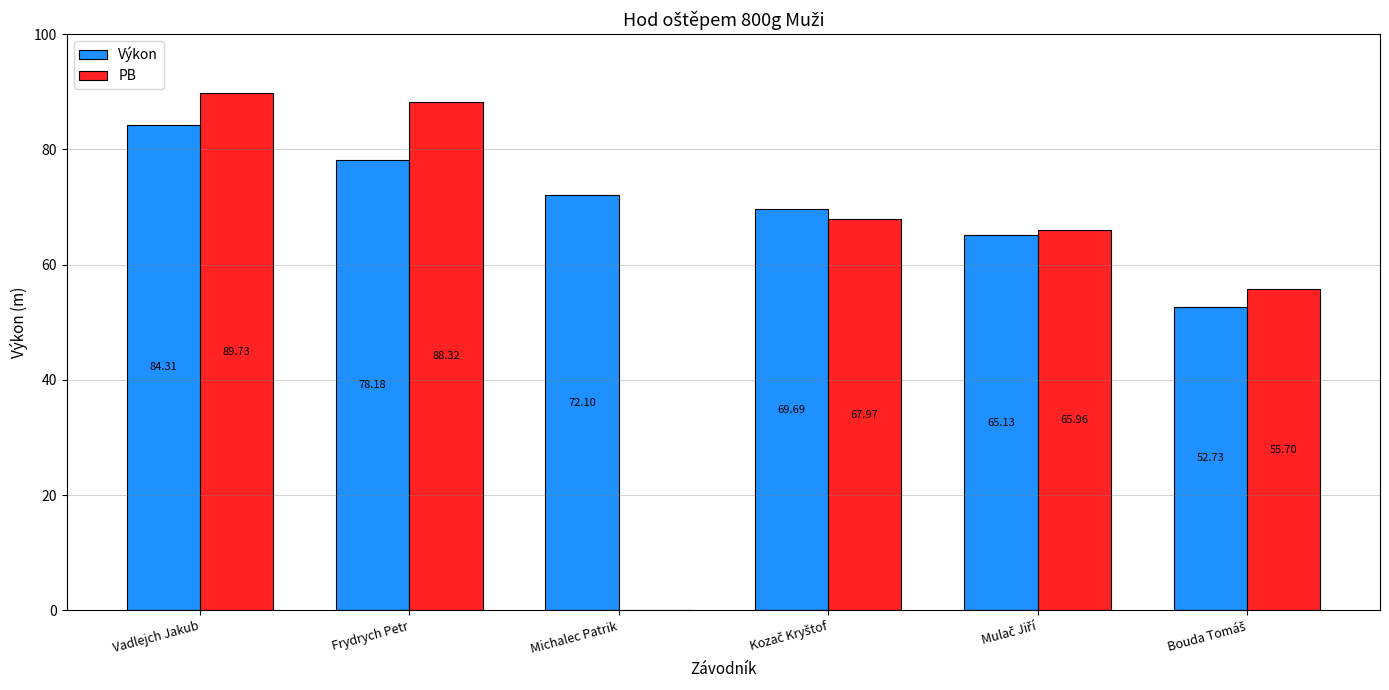

What is the sum of all Výkon values?

422.1